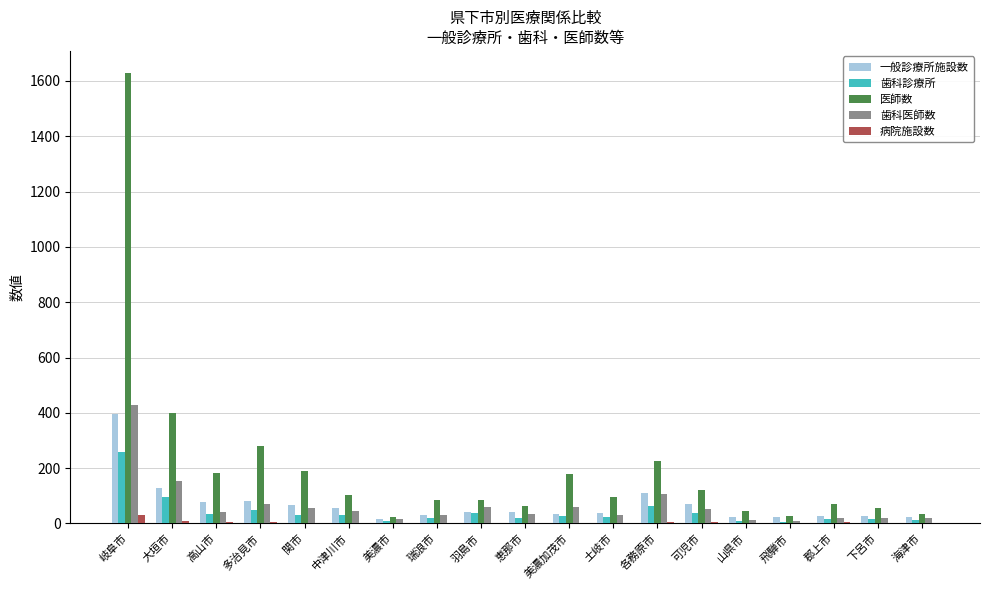

Between 多治見市 and 瑞浪市, which series saw the biggest shift?

医師数